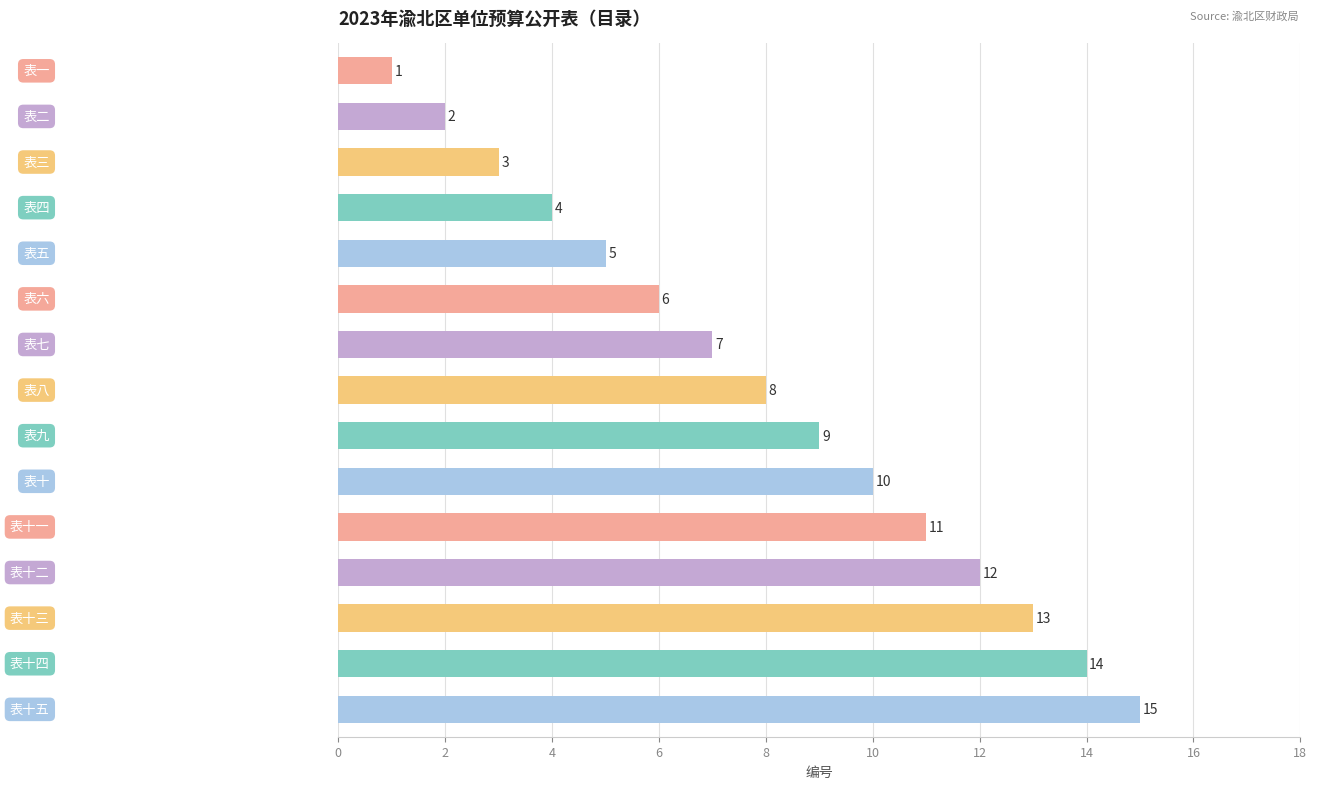

The value at 表十四 is 5. True or false?

False